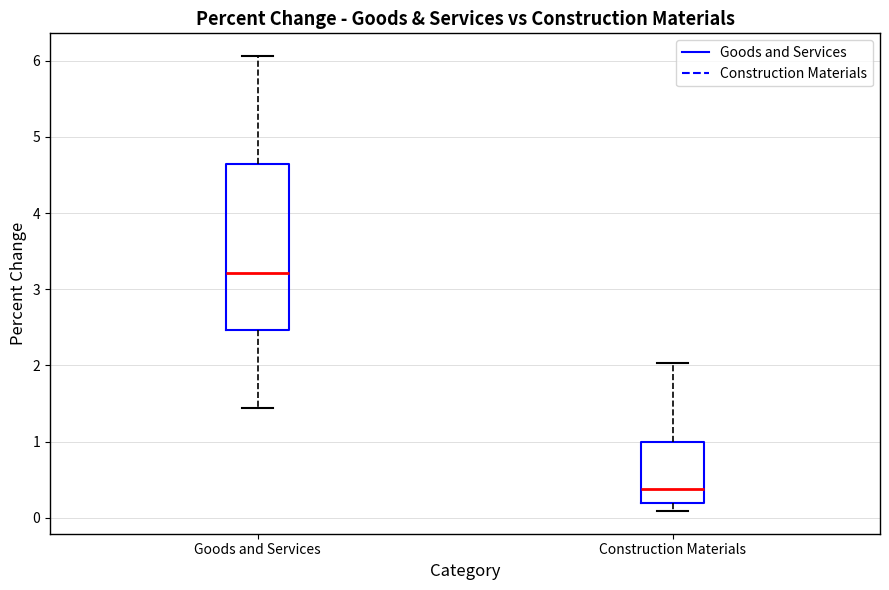

Reading left to right, transcribe this box plot: for each box, give where its median line is, the range the box spans, and where its two whiskers end, as read against the y-axis. The values are not printed on the chart, so give them approximately, as read against the axis.

Goods and Services: median 3.2, box 2.5 to 4.6, whiskers 1.4 to 6.1
Construction Materials: median 0.4, box 0.2 to 1.0, whiskers 0.1 to 2.0